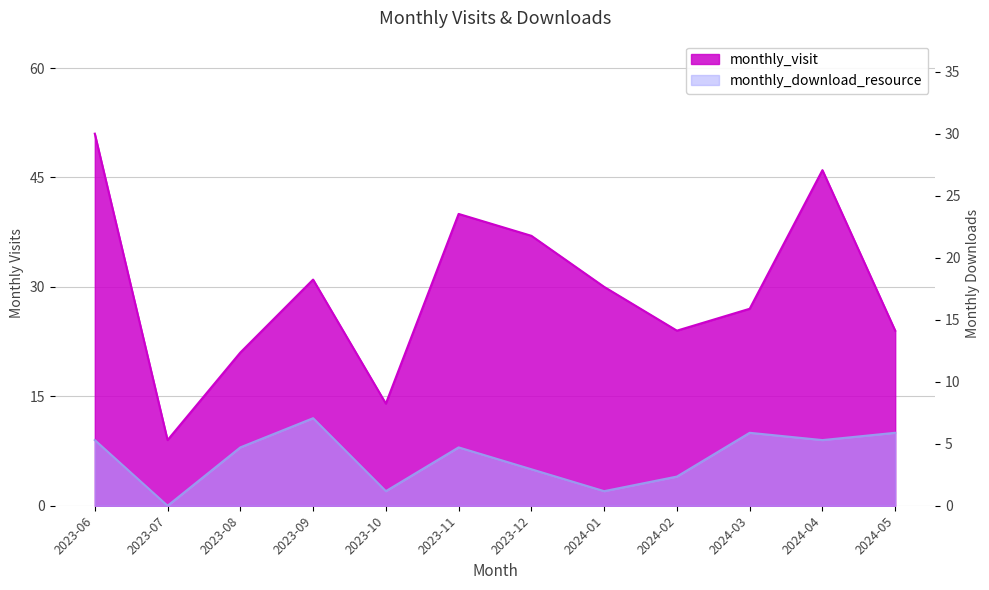

What is the total value across all series at 2024-05?

34